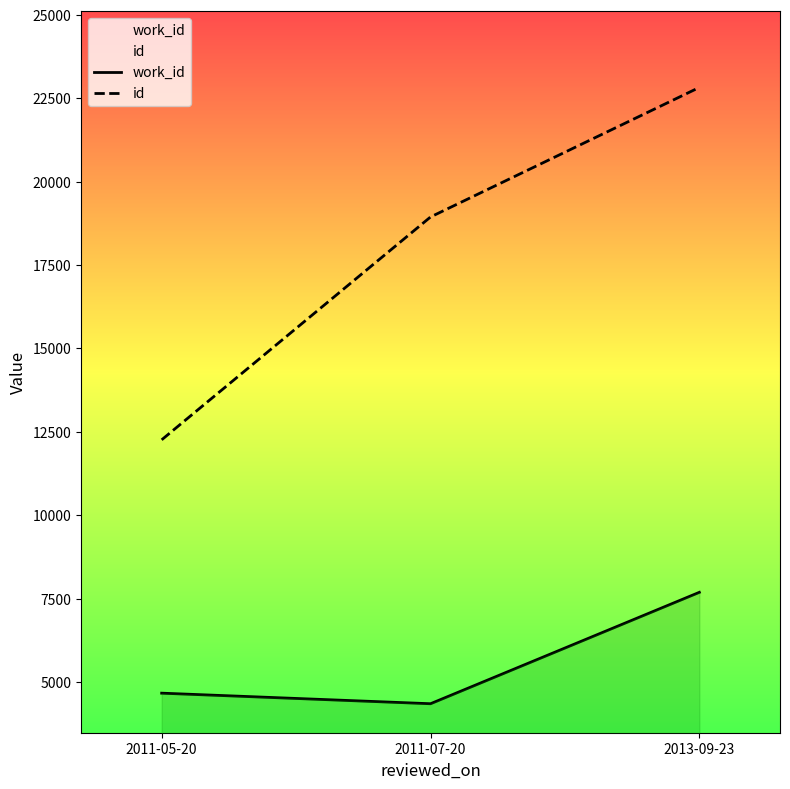

At which label does id reach its minimum?

2011-05-20